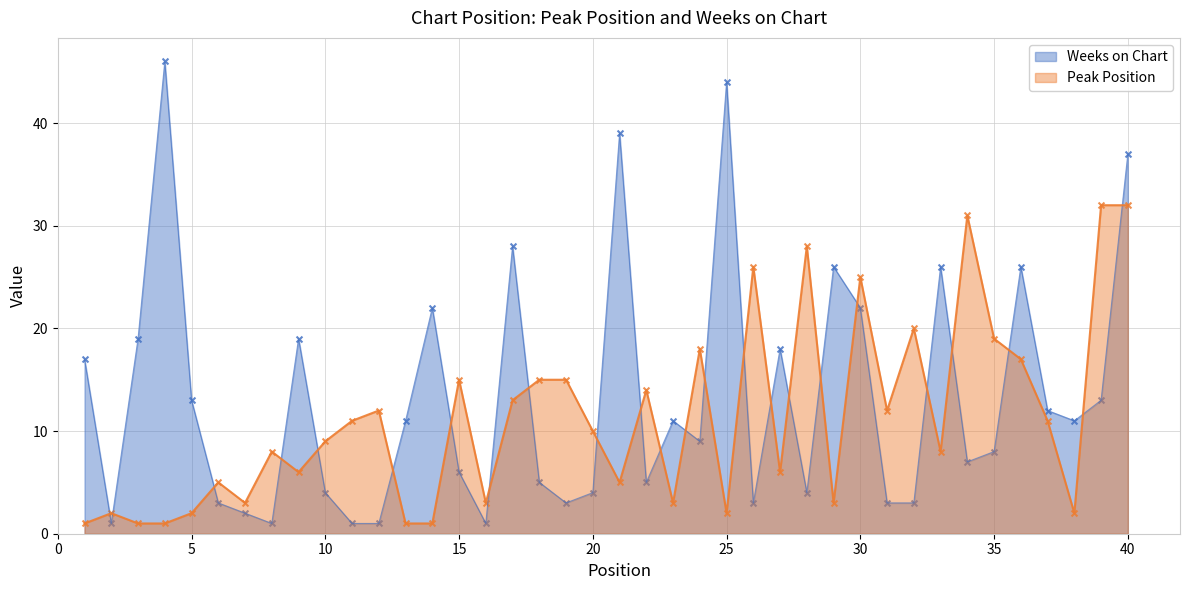

What are all the series names shown in the legend?

Weeks on Chart, Peak Position